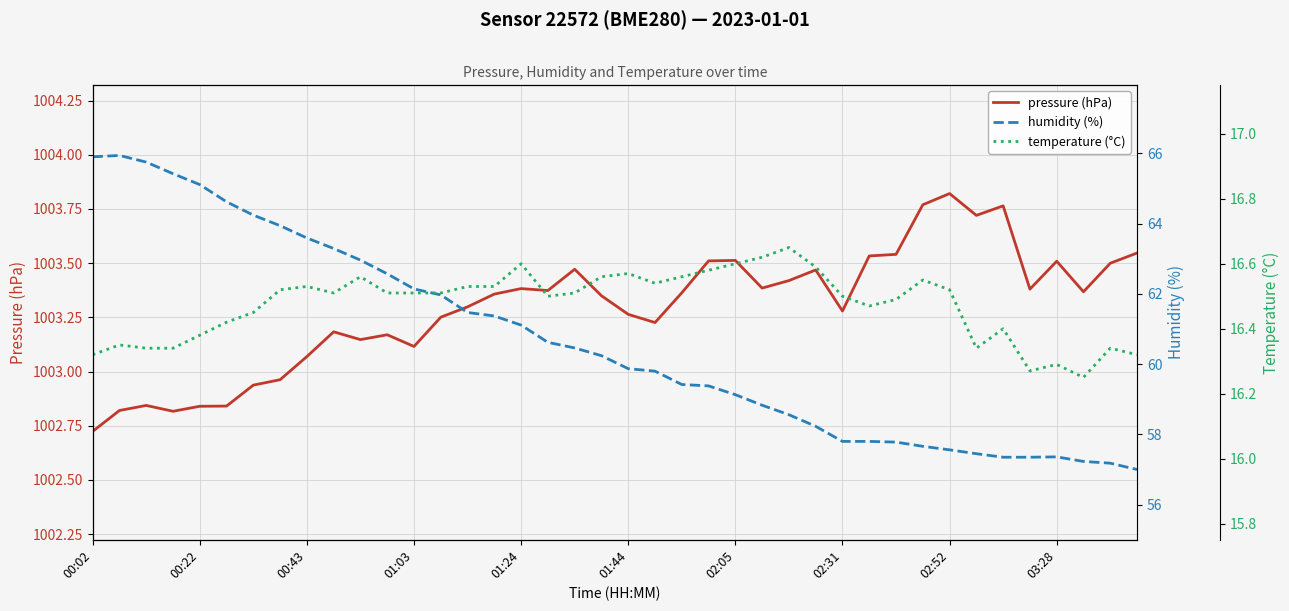

What is the value of the humidity (%) point at the 11th from the left?

63.0